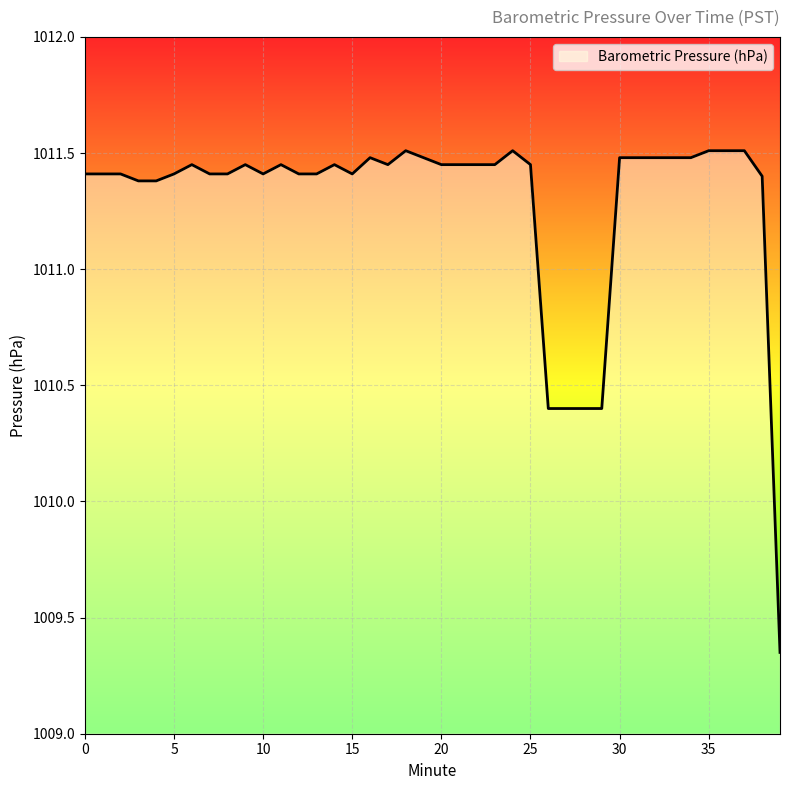

Count the values in the range 1011 to 1012.

35